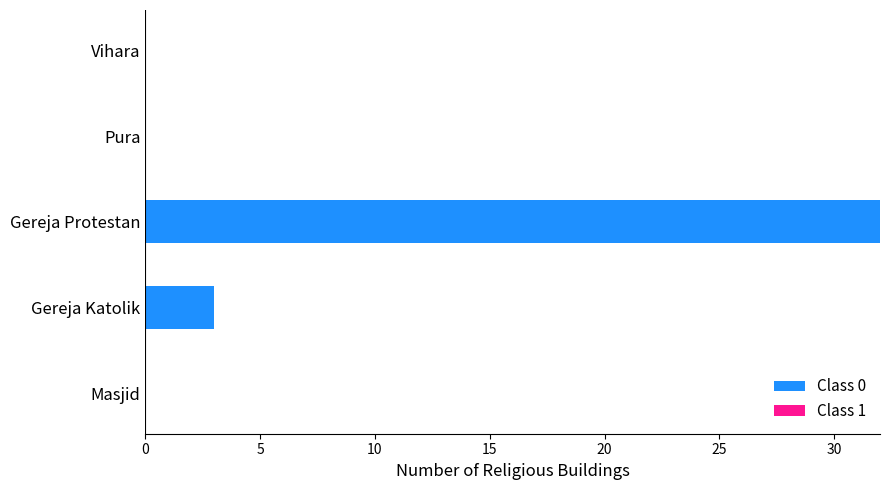

Which category has the highest value across all series?

Gereja Protestan